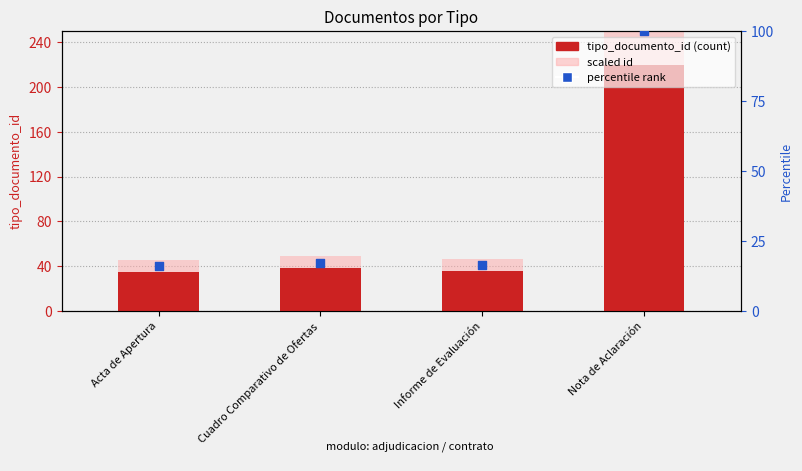

What is the total value across all series at Informe de Evaluación?

99.2